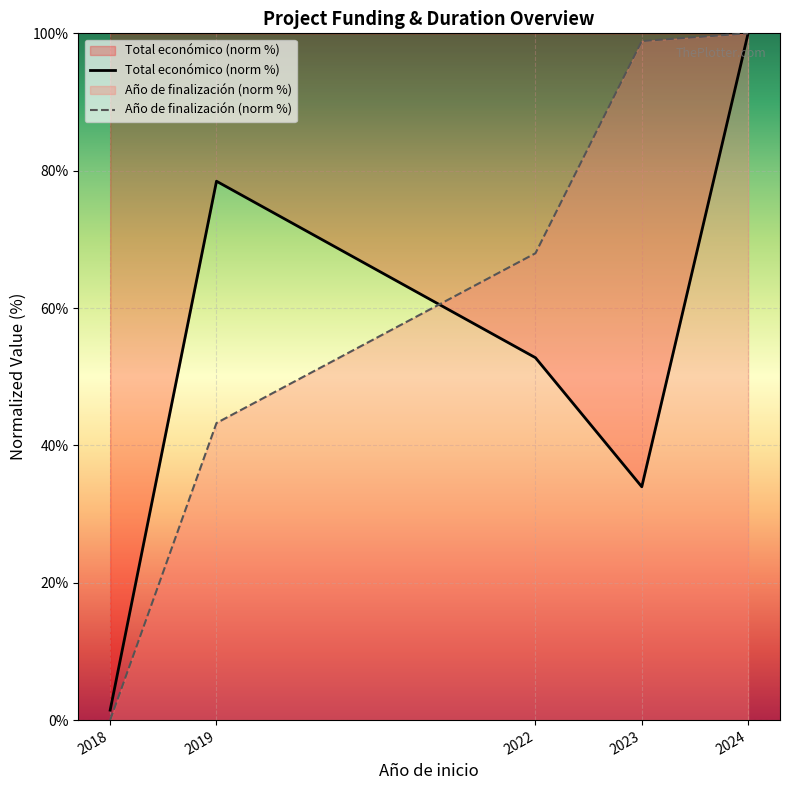

Where is Año de finalización (norm %) nearest to the value 50?

2019